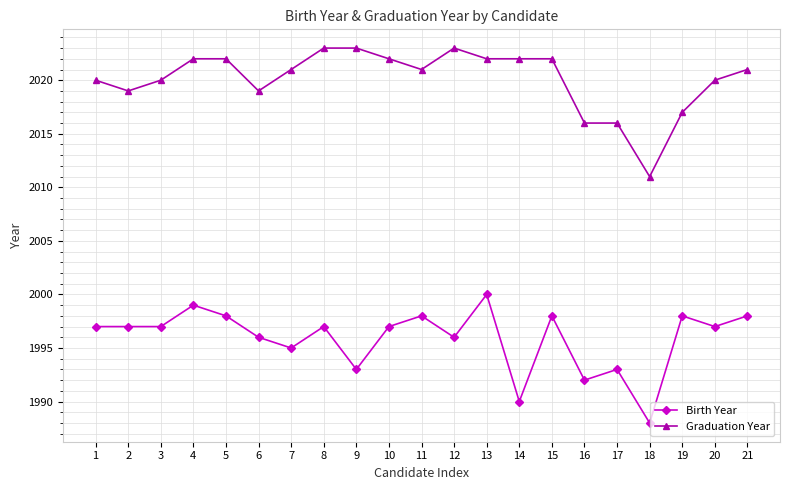

Which series has the largest total across all categories?

Graduation Year